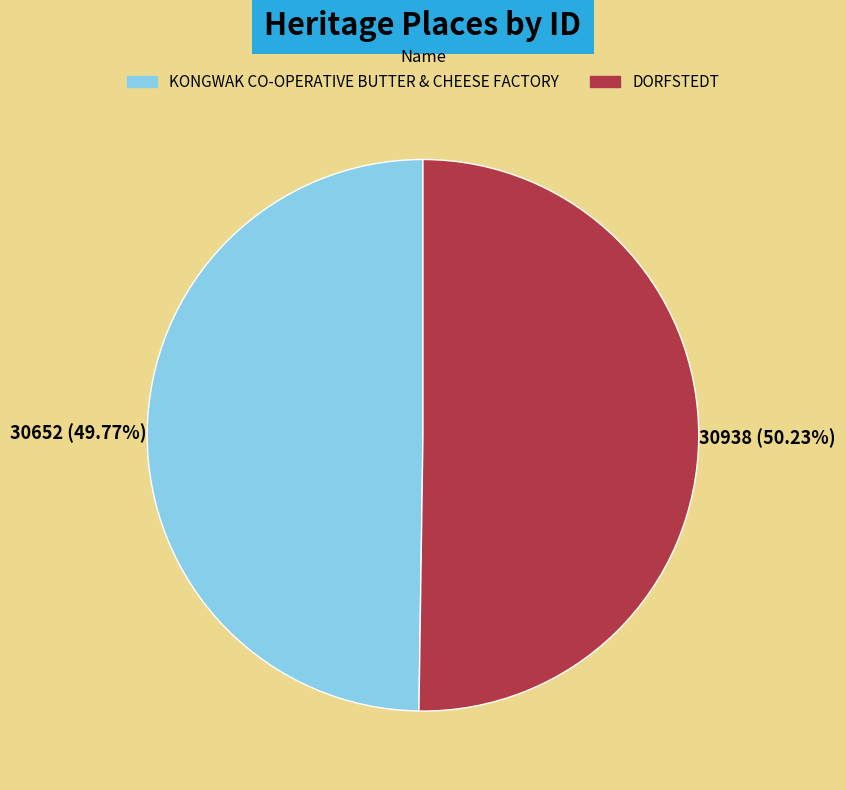

To the nearest percent, what is the combined percentage of KONGWAK CO-OPERATIVE BUTTER & CHEESE FACTORY and DORFSTEDT?

100%